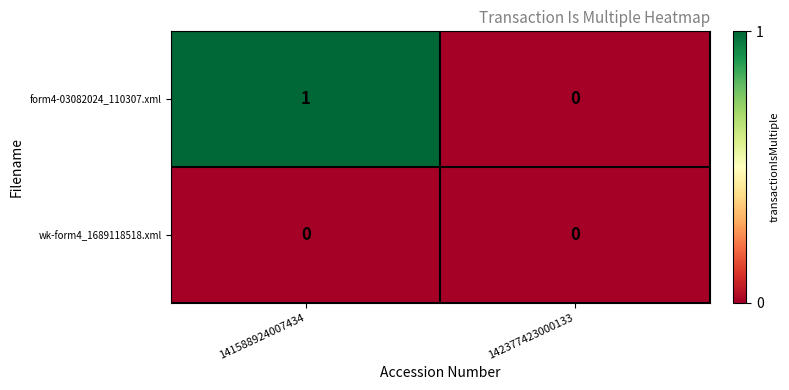

What is the maximum value shown in the chart?

1